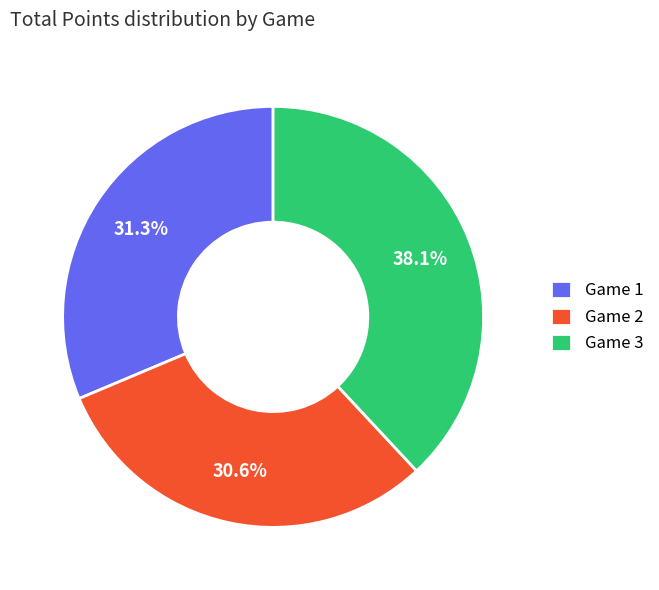

Does any single category account for the majority?

No